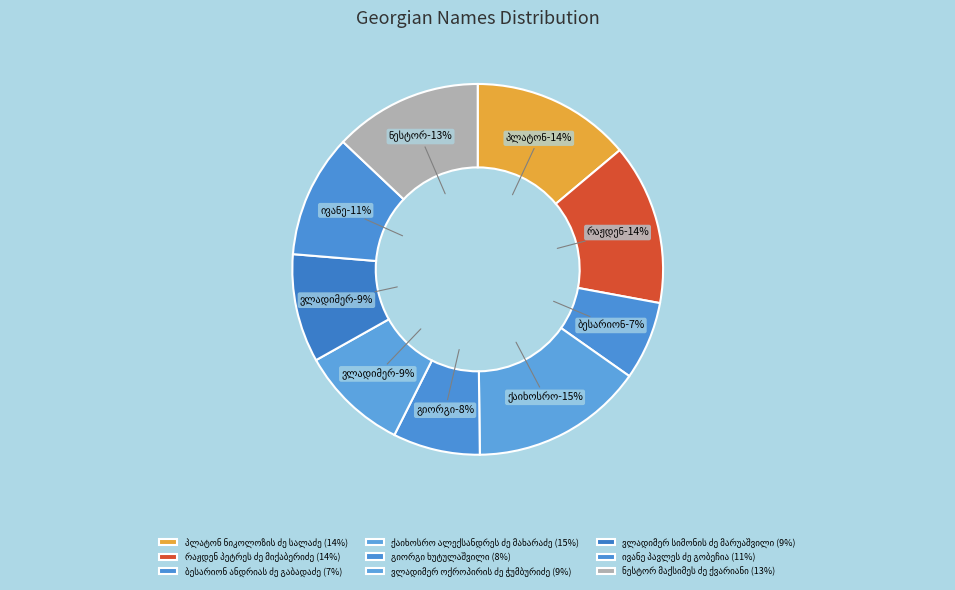

How many slices are in this pie chart?

9